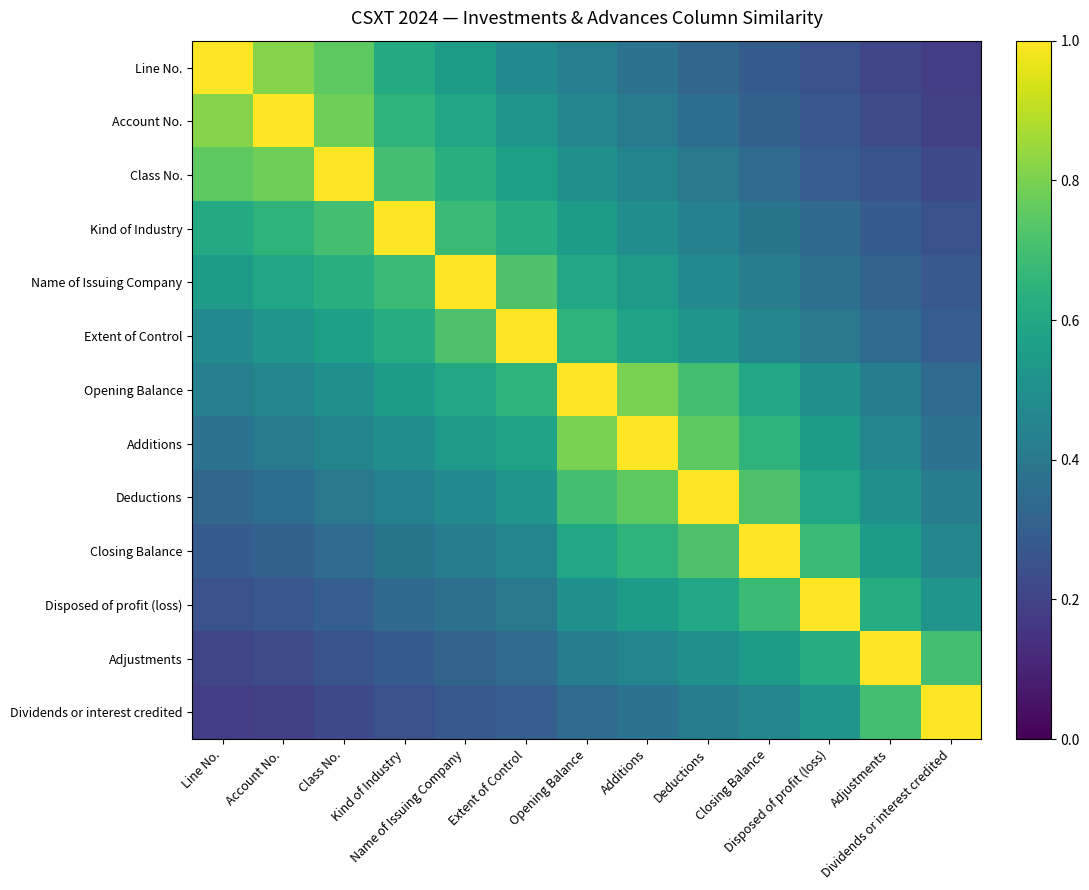

Reading right to left, extract all data points from this chart.

Line No.: Dividends or interest credited=0.2	Adjustments=0.2	Disposed of profit (loss)=0.2	Closing Balance=0.3	Deductions=0.3	Additions=0.4	Opening Balance=0.4	Extent of Control=0.5	Name of Issuing Company=0.6	Kind of Industry=0.6	Class No.=0.8	Account No.=0.8	Line No.=1.0
Account No.: Dividends or interest credited=0.2	Adjustments=0.2	Disposed of profit (loss)=0.3	Closing Balance=0.3	Deductions=0.4	Additions=0.4	Opening Balance=0.5	Extent of Control=0.5	Name of Issuing Company=0.6	Kind of Industry=0.7	Class No.=0.8	Account No.=1.0	Line No.=0.8
Class No.: Dividends or interest credited=0.2	Adjustments=0.3	Disposed of profit (loss)=0.3	Closing Balance=0.3	Deductions=0.4	Additions=0.5	Opening Balance=0.5	Extent of Control=0.6	Name of Issuing Company=0.6	Kind of Industry=0.7	Class No.=1.0	Account No.=0.8	Line No.=0.8
Kind of Industry: Dividends or interest credited=0.2	Adjustments=0.3	Disposed of profit (loss)=0.3	Closing Balance=0.4	Deductions=0.4	Additions=0.5	Opening Balance=0.6	Extent of Control=0.6	Name of Issuing Company=0.7	Kind of Industry=1.0	Class No.=0.7	Account No.=0.7	Line No.=0.6
Name of Issuing Company: Dividends or interest credited=0.3	Adjustments=0.3	Disposed of profit (loss)=0.4	Closing Balance=0.4	Deductions=0.5	Additions=0.5	Opening Balance=0.6	Extent of Control=0.7	Name of Issuing Company=1.0	Kind of Industry=0.7	Class No.=0.6	Account No.=0.6	Line No.=0.6
Extent of Control: Dividends or interest credited=0.3	Adjustments=0.3	Disposed of profit (loss)=0.4	Closing Balance=0.5	Deductions=0.5	Additions=0.6	Opening Balance=0.7	Extent of Control=1.0	Name of Issuing Company=0.7	Kind of Industry=0.6	Class No.=0.6	Account No.=0.5	Line No.=0.5
Opening Balance: Dividends or interest credited=0.3	Adjustments=0.4	Disposed of profit (loss)=0.5	Closing Balance=0.6	Deductions=0.7	Additions=0.8	Opening Balance=1.0	Extent of Control=0.7	Name of Issuing Company=0.6	Kind of Industry=0.6	Class No.=0.5	Account No.=0.5	Line No.=0.4
Additions: Dividends or interest credited=0.4	Adjustments=0.5	Disposed of profit (loss)=0.6	Closing Balance=0.7	Deductions=0.8	Additions=1.0	Opening Balance=0.8	Extent of Control=0.6	Name of Issuing Company=0.5	Kind of Industry=0.5	Class No.=0.5	Account No.=0.4	Line No.=0.4
Deductions: Dividends or interest credited=0.4	Adjustments=0.5	Disposed of profit (loss)=0.6	Closing Balance=0.7	Deductions=1.0	Additions=0.8	Opening Balance=0.7	Extent of Control=0.5	Name of Issuing Company=0.5	Kind of Industry=0.4	Class No.=0.4	Account No.=0.4	Line No.=0.3
Closing Balance: Dividends or interest credited=0.5	Adjustments=0.6	Disposed of profit (loss)=0.7	Closing Balance=1.0	Deductions=0.7	Additions=0.7	Opening Balance=0.6	Extent of Control=0.5	Name of Issuing Company=0.4	Kind of Industry=0.4	Class No.=0.3	Account No.=0.3	Line No.=0.3
Disposed of profit (loss): Dividends or interest credited=0.5	Adjustments=0.6	Disposed of profit (loss)=1.0	Closing Balance=0.7	Deductions=0.6	Additions=0.6	Opening Balance=0.5	Extent of Control=0.4	Name of Issuing Company=0.4	Kind of Industry=0.3	Class No.=0.3	Account No.=0.3	Line No.=0.2
Adjustments: Dividends or interest credited=0.7	Adjustments=1.0	Disposed of profit (loss)=0.6	Closing Balance=0.6	Deductions=0.5	Additions=0.5	Opening Balance=0.4	Extent of Control=0.3	Name of Issuing Company=0.3	Kind of Industry=0.3	Class No.=0.3	Account No.=0.2	Line No.=0.2
Dividends or interest credited: Dividends or interest credited=1.0	Adjustments=0.7	Disposed of profit (loss)=0.5	Closing Balance=0.5	Deductions=0.4	Additions=0.4	Opening Balance=0.3	Extent of Control=0.3	Name of Issuing Company=0.3	Kind of Industry=0.2	Class No.=0.2	Account No.=0.2	Line No.=0.2